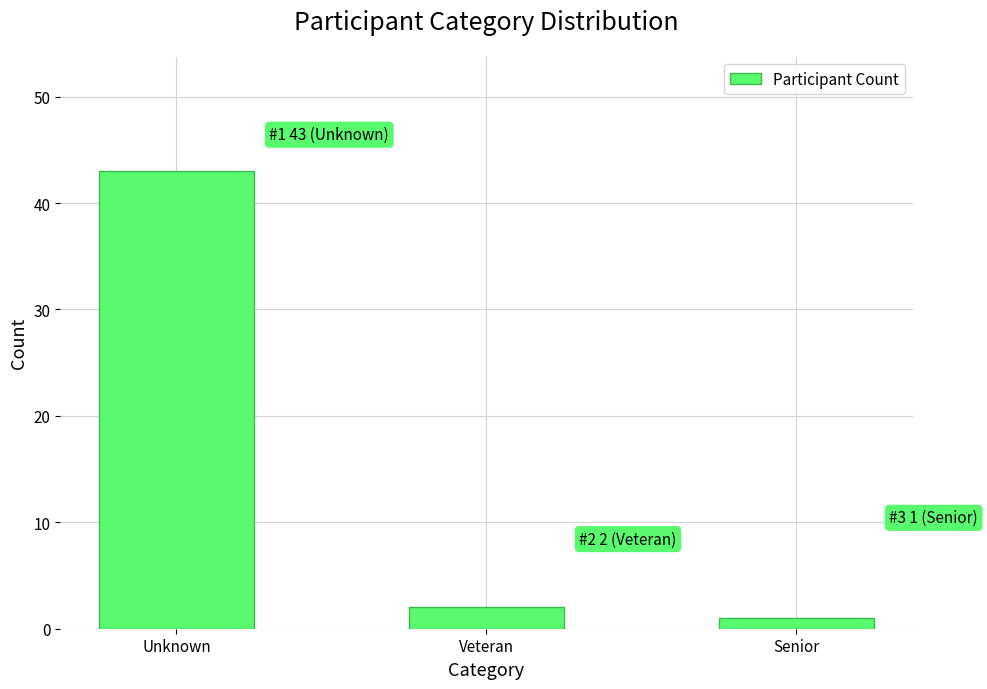

Reading left to right, extract all data points from this chart.

43	2	1